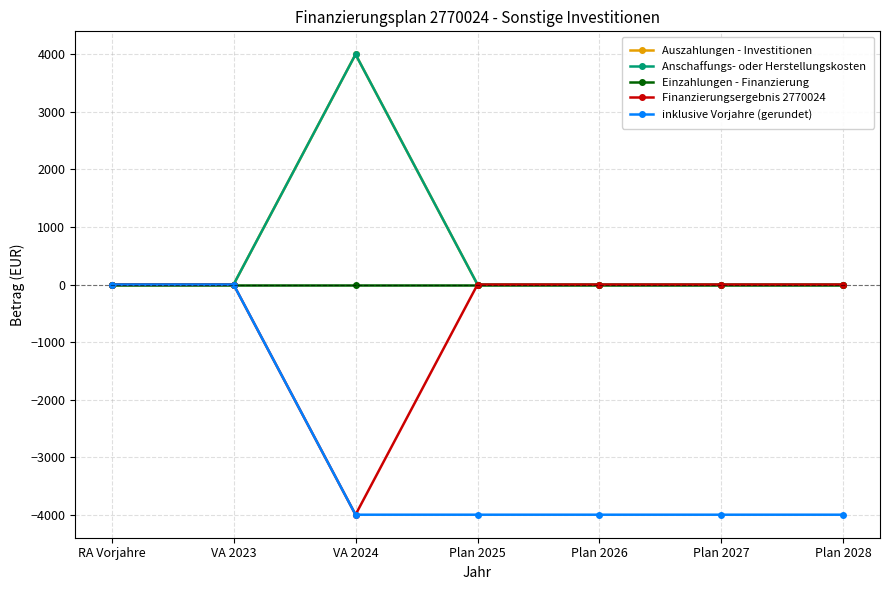

What is the label of the 2nd point from the right?

Plan 2027